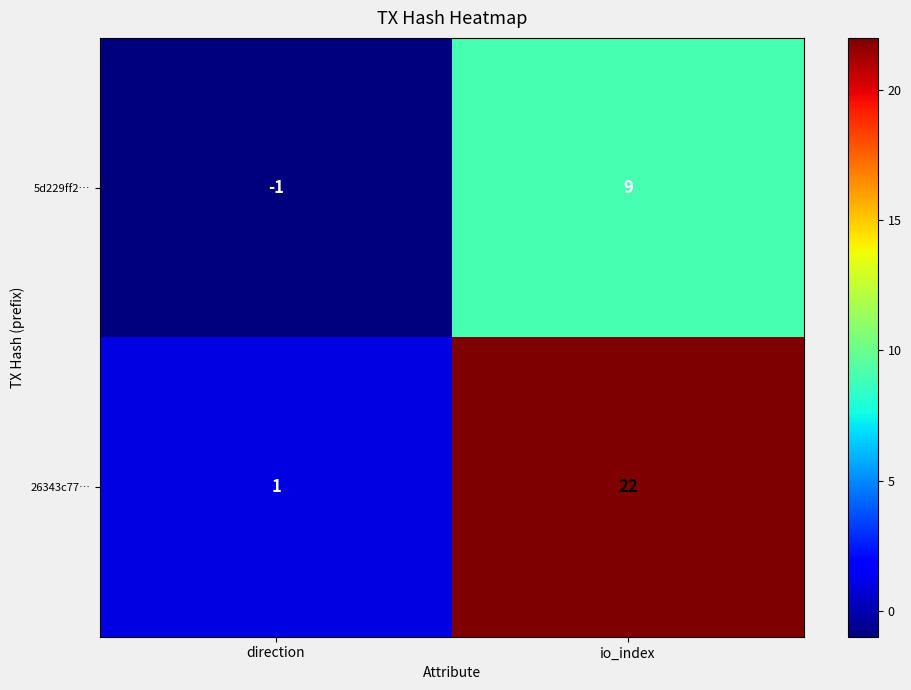

Is the value of 26343c77… at io_index greater than the value of 5d229ff2… at io_index?

Yes